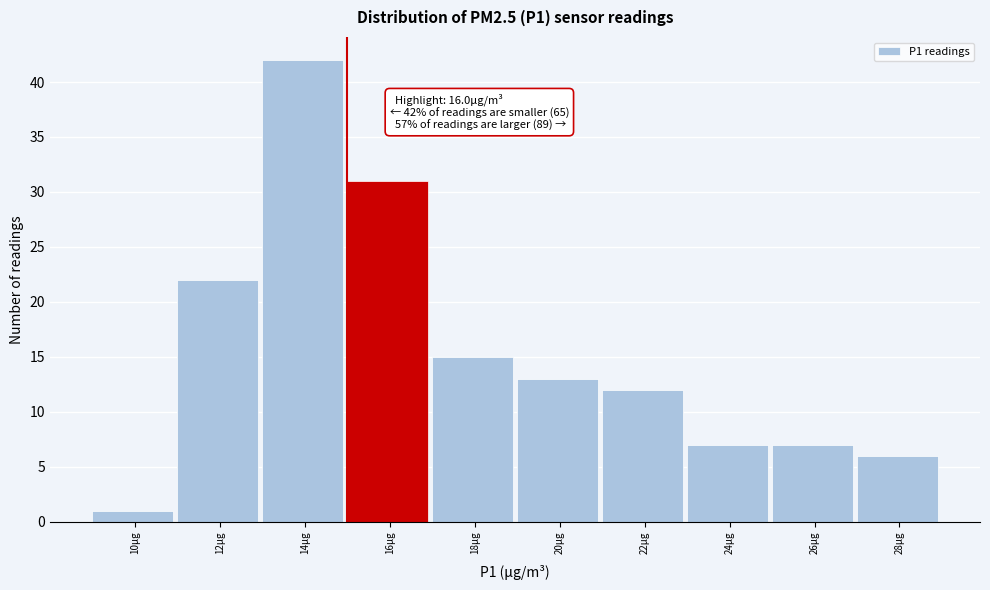

Reading left to right, transcribe all the data shown in this chart.

1	22	42	31	15	13	12	7	7	6